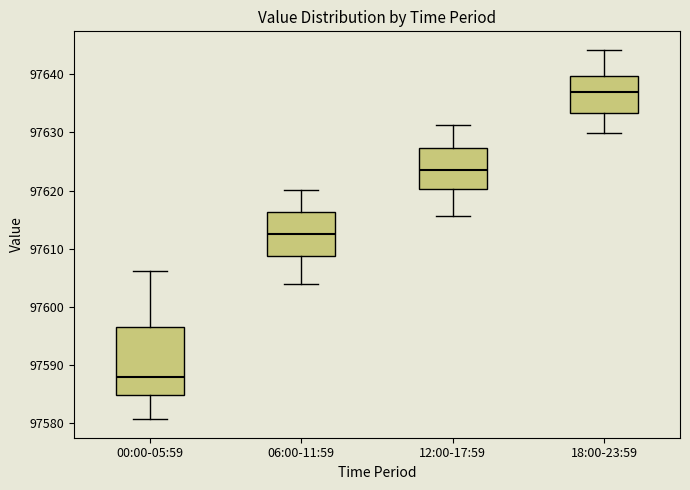

Which box has the lowest median line?

00:00-05:59